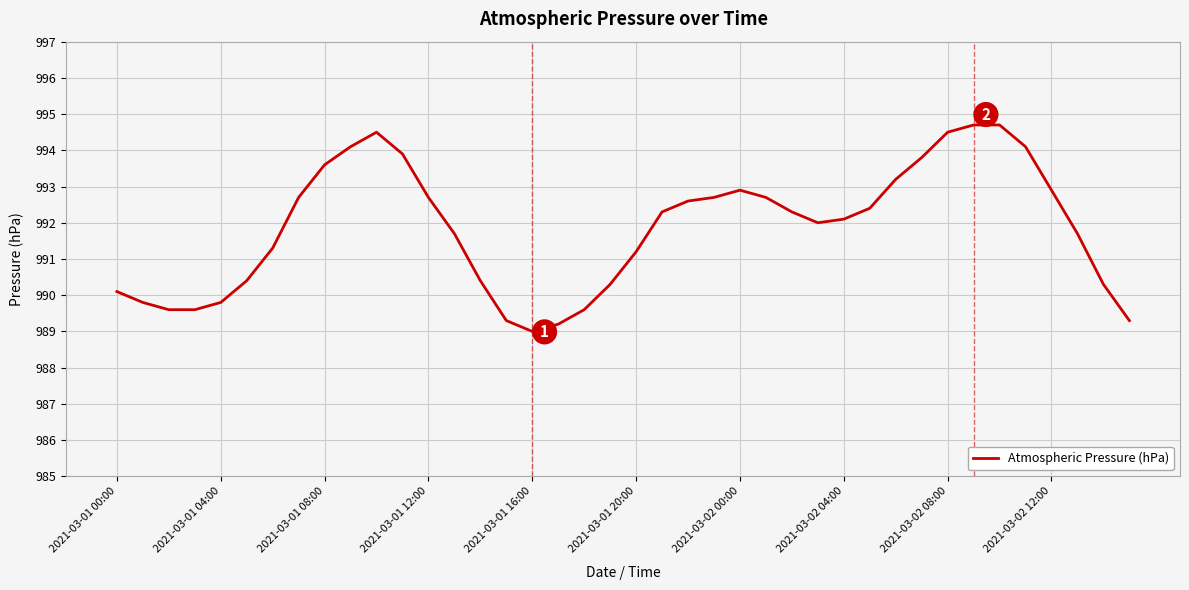

What is the difference between the maximum and minimum values?

5.7